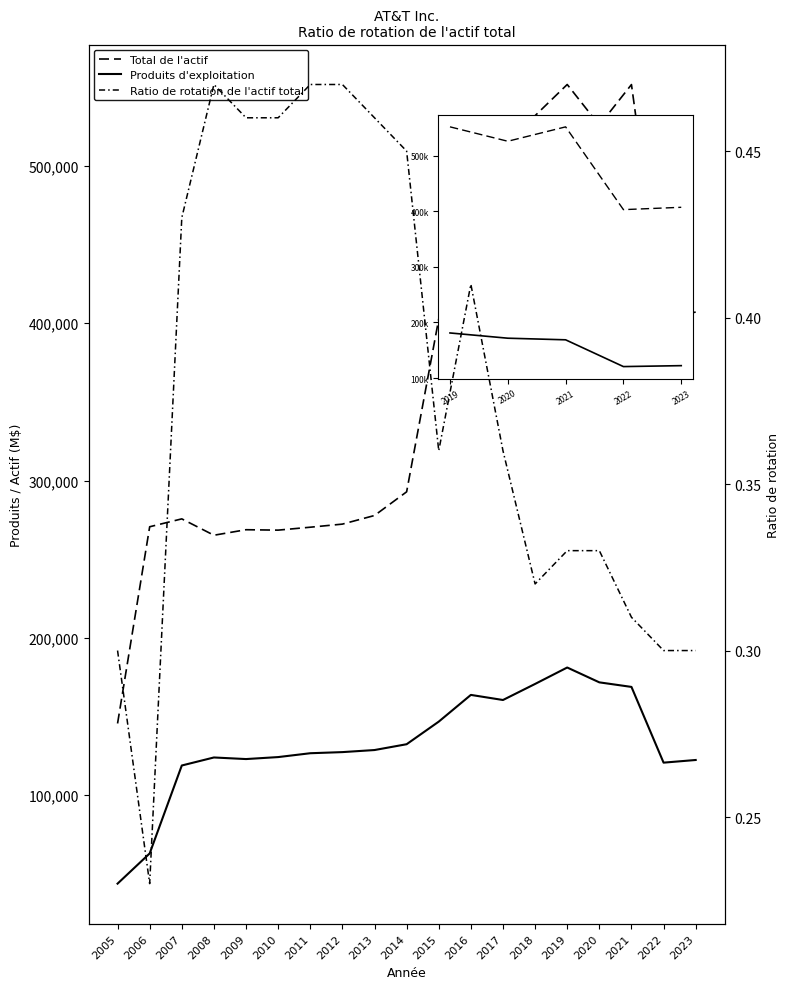

What is the maximum value shown in the chart?

551669.0